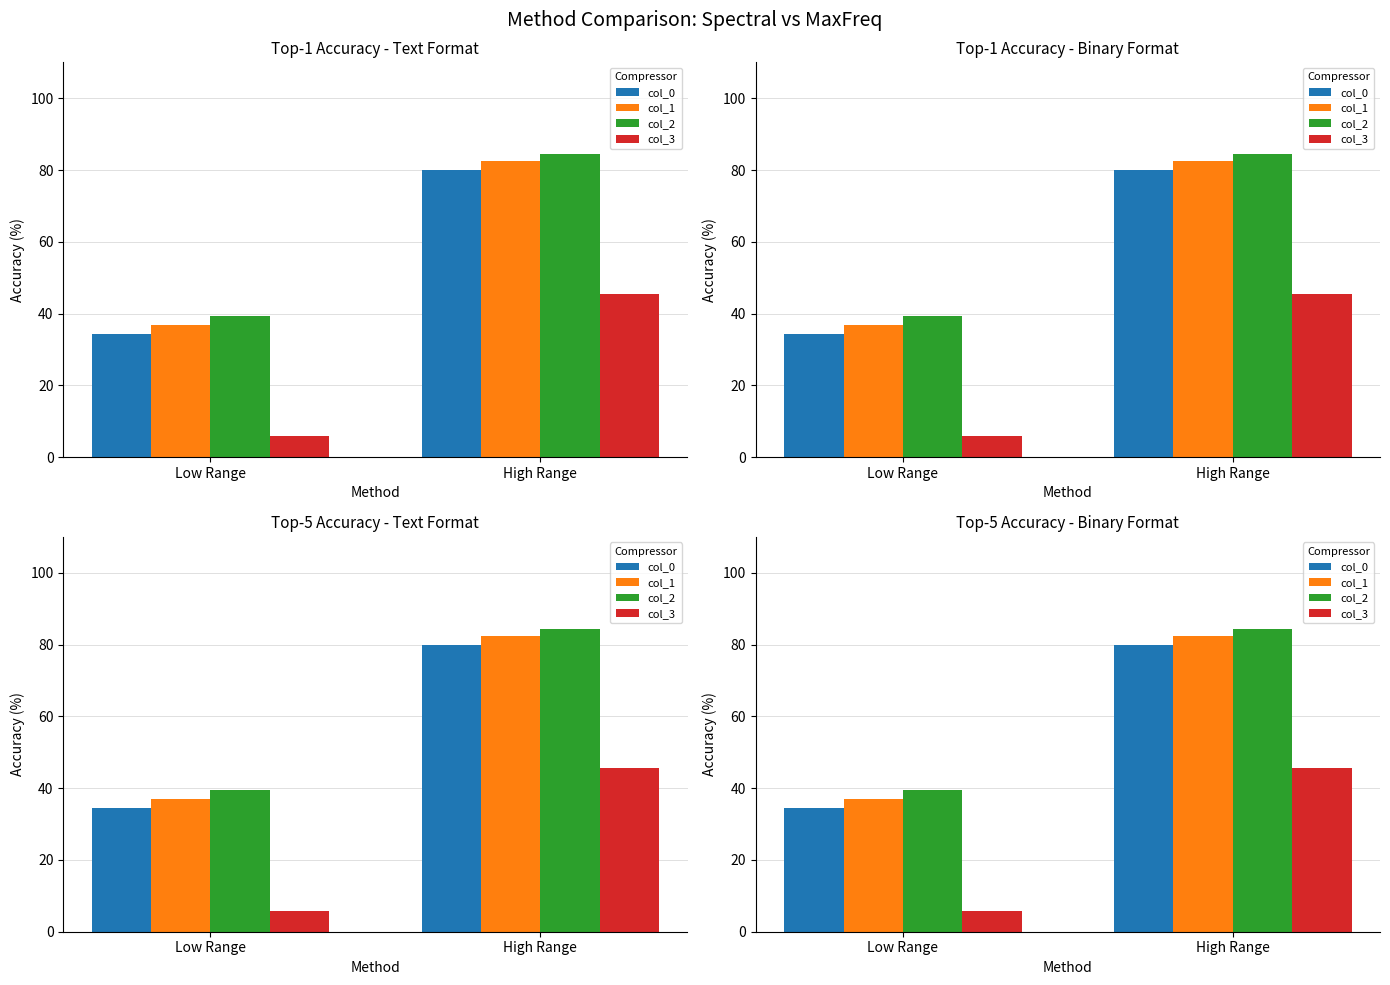

List the series in order of their peak value, highest first.

col_2, col_1, col_0, col_3